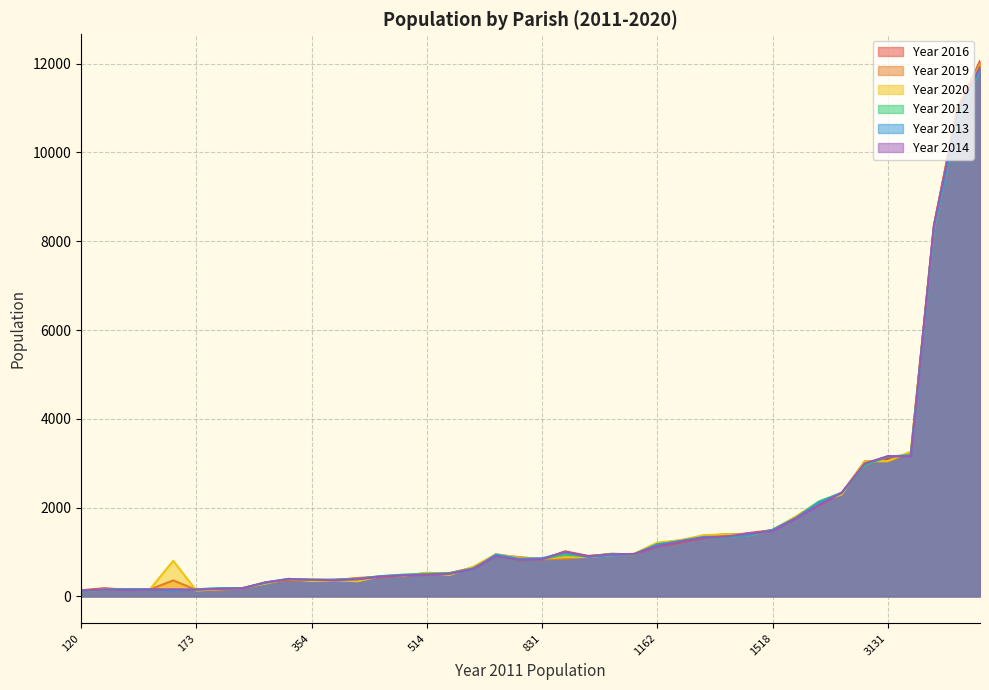

Which series has the largest range (max minus min)?

Year 2016